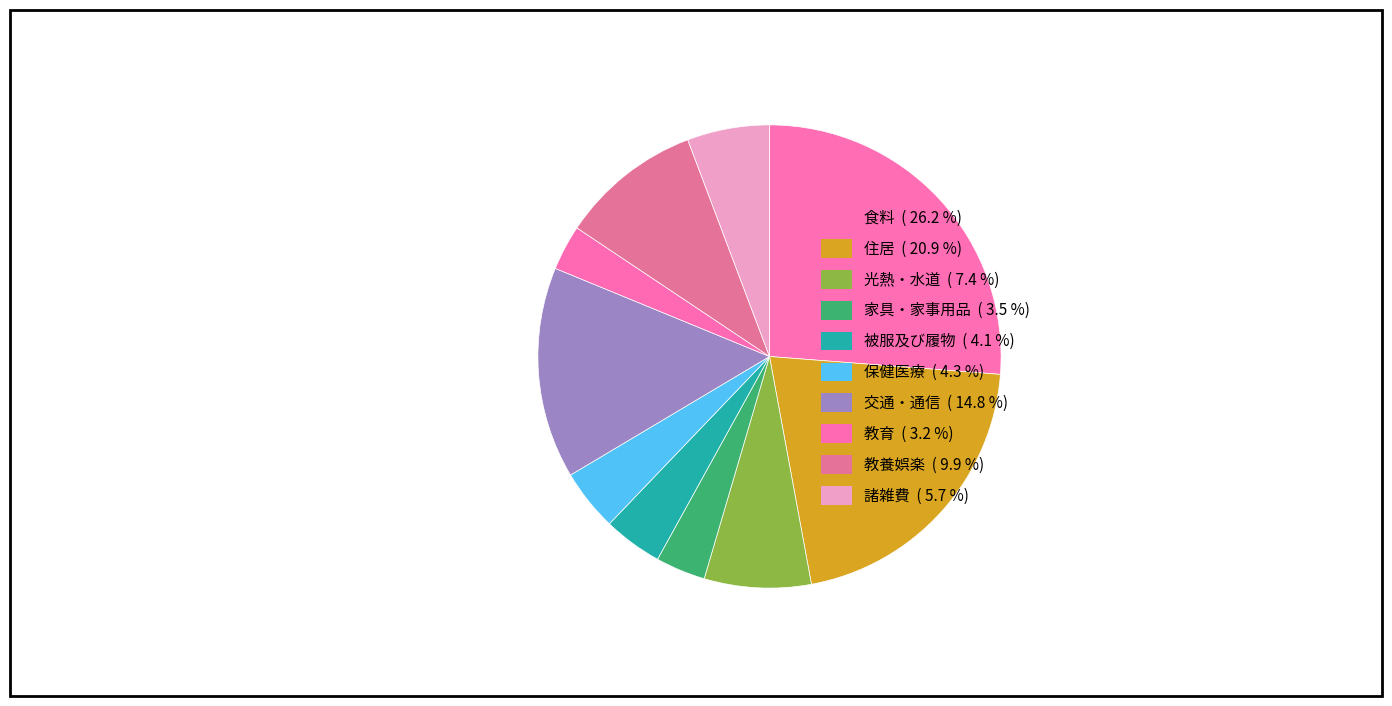

To the nearest percent, what is the average slice percentage?

10%